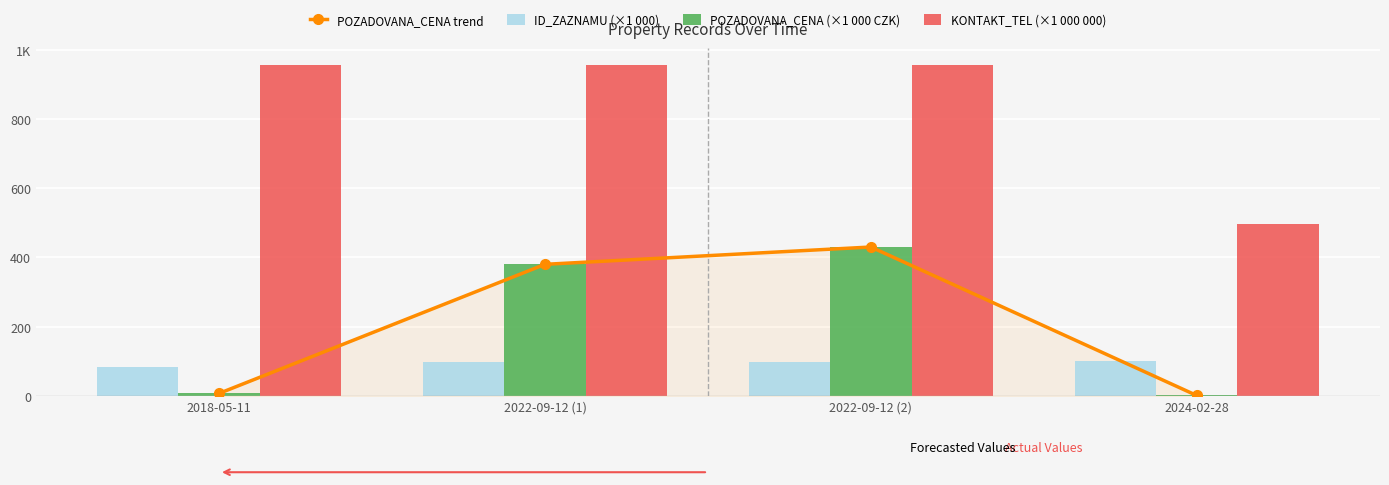

Reading right to left, transcribe all the data shown in this chart.

POZADOVANA_CENA trend: 1.0	430.0	380.0	7.1
ID_ZAZNAMU (×1 000): 101.3	97.0	96.9	84.5
POZADOVANA_CENA (×1 000 CZK): 1.0	430.0	380.0	7.1
KONTAKT_TEL (×1 000 000): 495.1	956.2	956.2	956.2